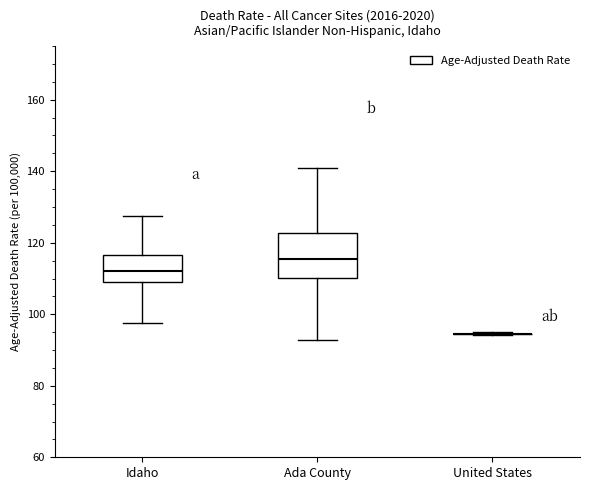

Reading left to right, transcribe this box plot: for each box, give where its median line is, the range the box spans, and where its two whiskers end, as read against the y-axis. The values are not printed on the chart, so give them approximately, as read against the axis.

Idaho: median 112, box 108 to 116, whiskers 98 to 128
Ada County: median 116, box 110 to 122, whiskers 92 to 140
United States: box collapsed to a line at 94, whiskers 94 to 94